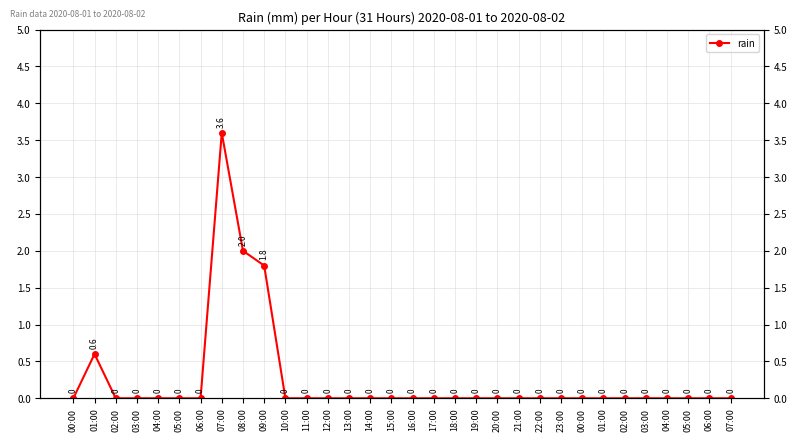

What is the label of the 15th point from the left?

14:00